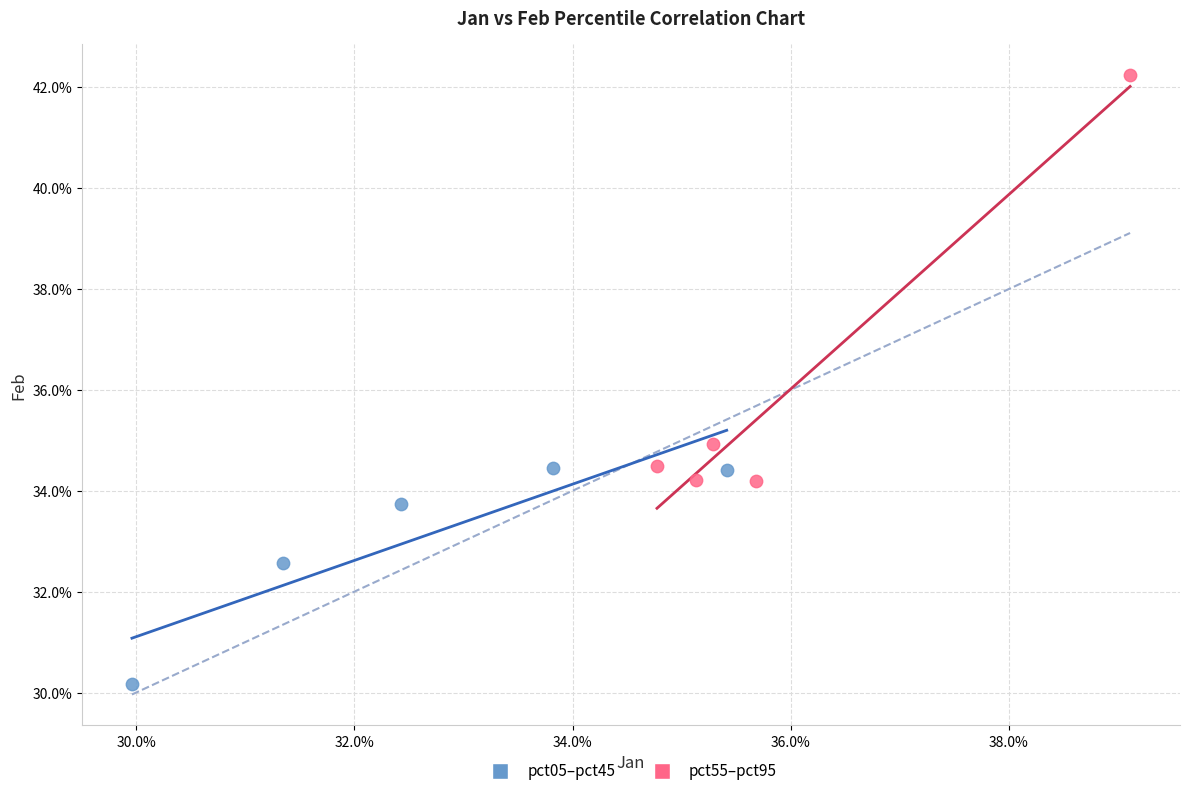

What are all the series names shown in the legend?

pct05–pct45, pct55–pct95